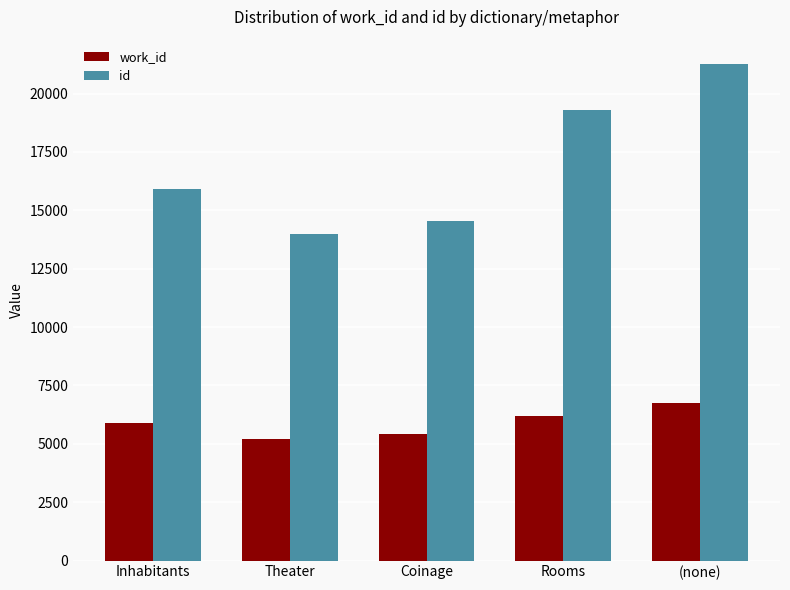

What is the smallest value displayed?

5206.0